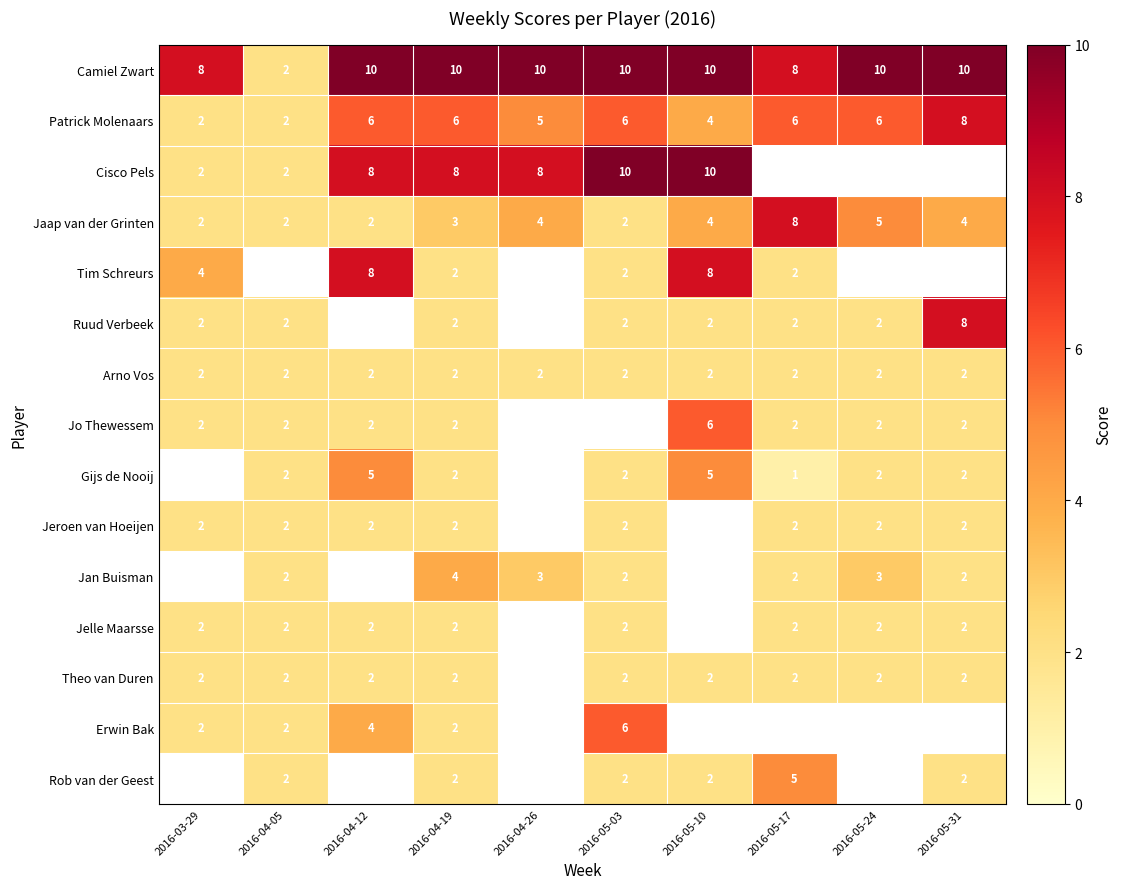

Is the value of Jo Thewessem at 2016-05-10 greater than the value of Jan Buisman at 2016-05-31?

Yes